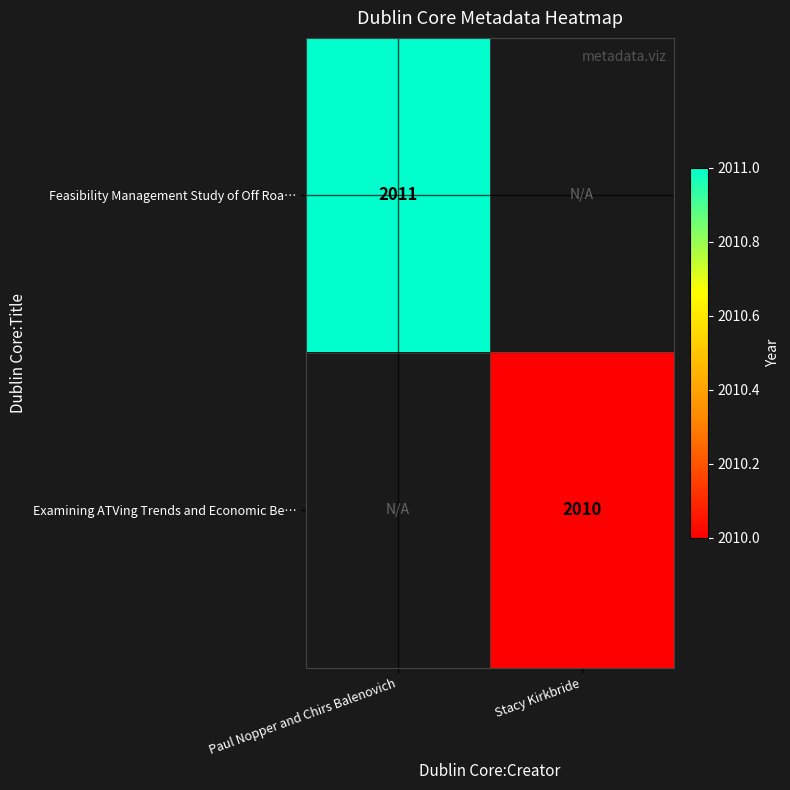

Is it true that Feasibility Management Study of Off Roa… equals 2011 at Paul Nopper and Chirs Balenovich?

True